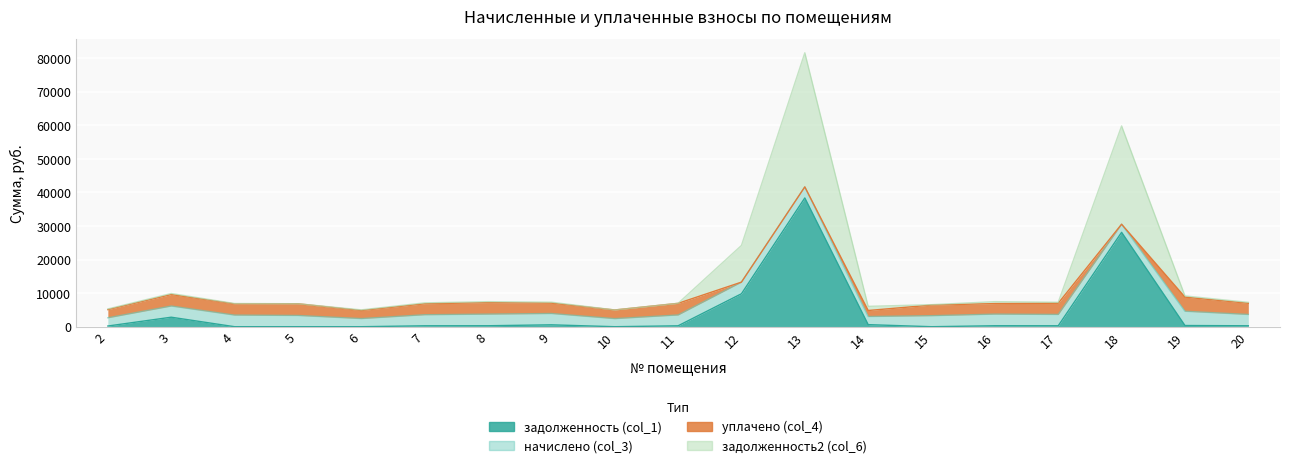

Where is задолженность (col_1) nearest to the value 19187?

18